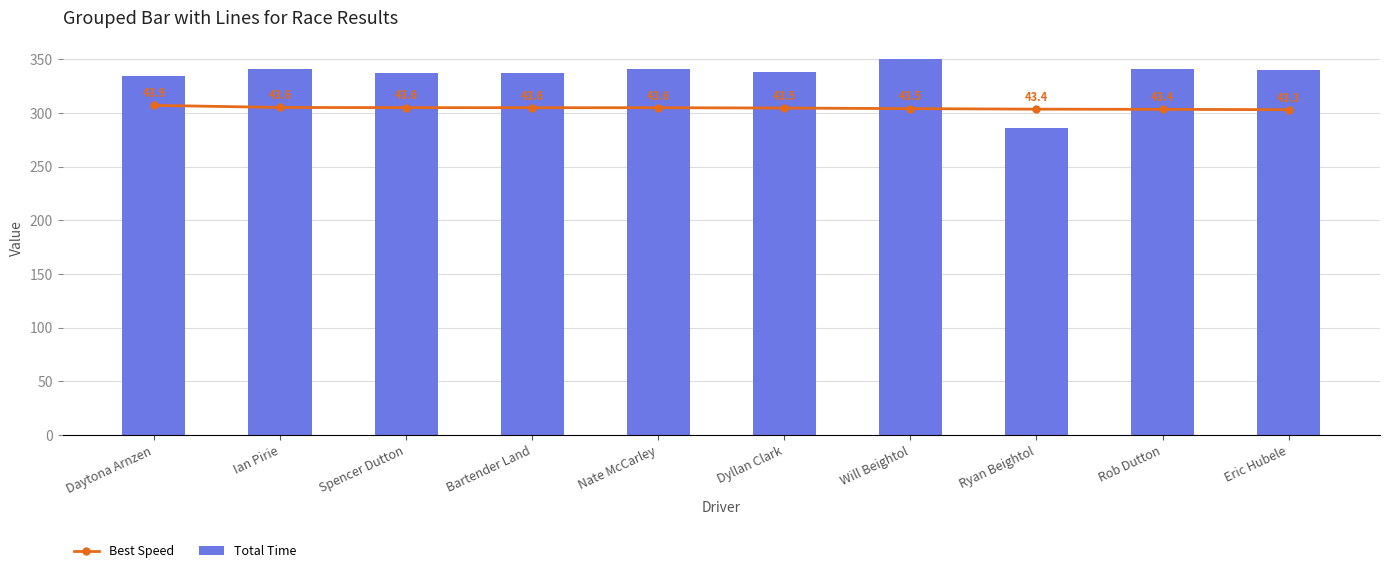

Is it true that Total Time equals 572.3 at Will Beightol?

False